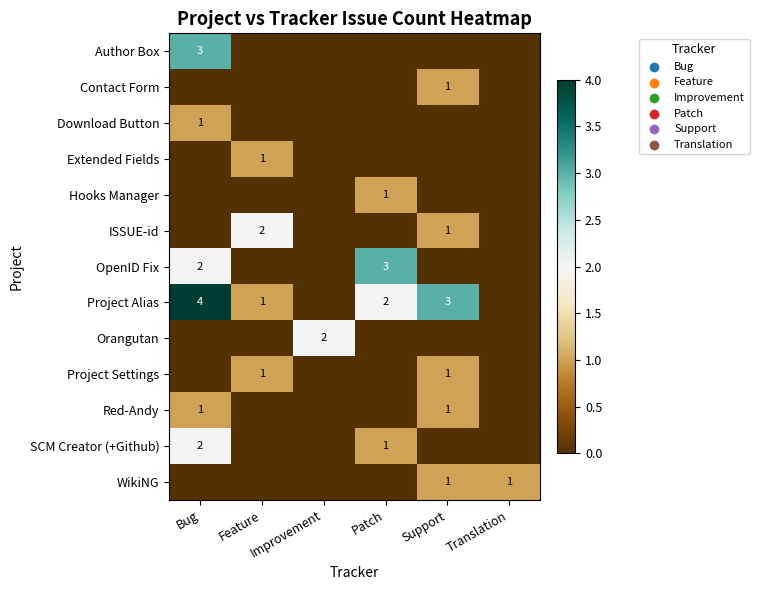

At how many categories does at least one series exceed 3?

1